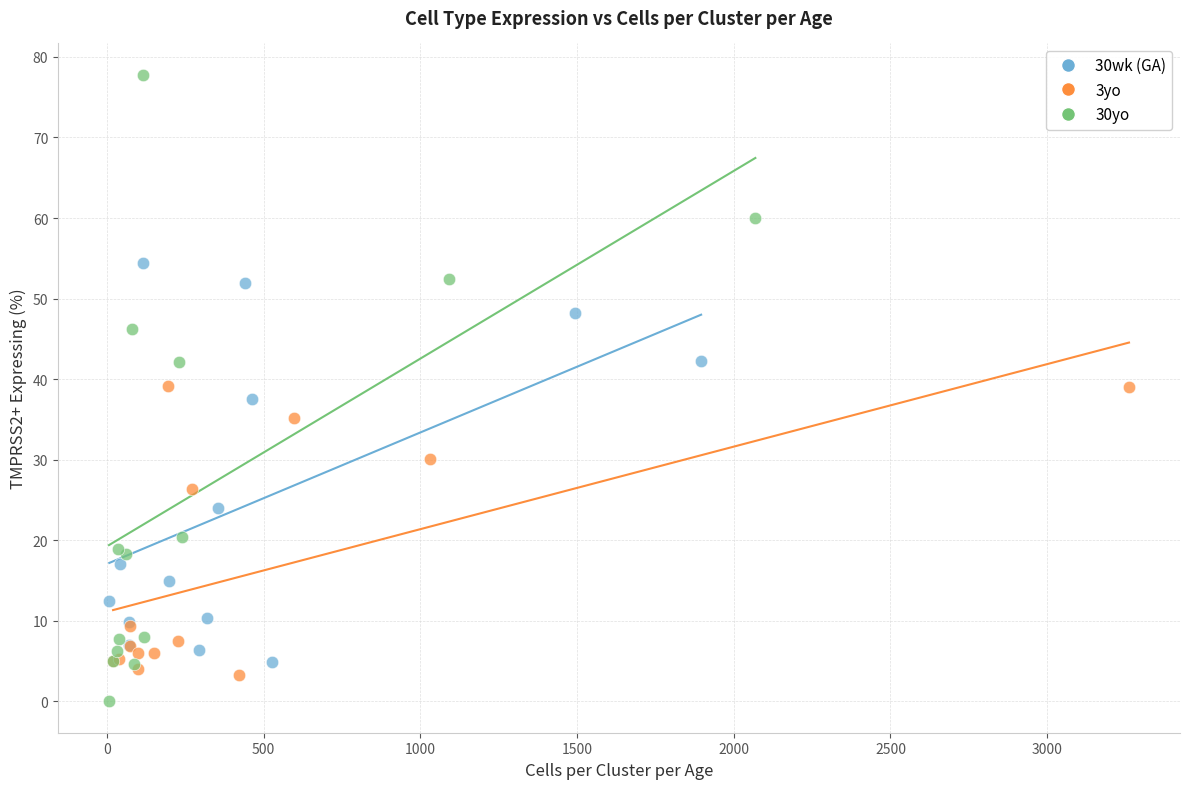

Which series contains the highest Y value?

30yo